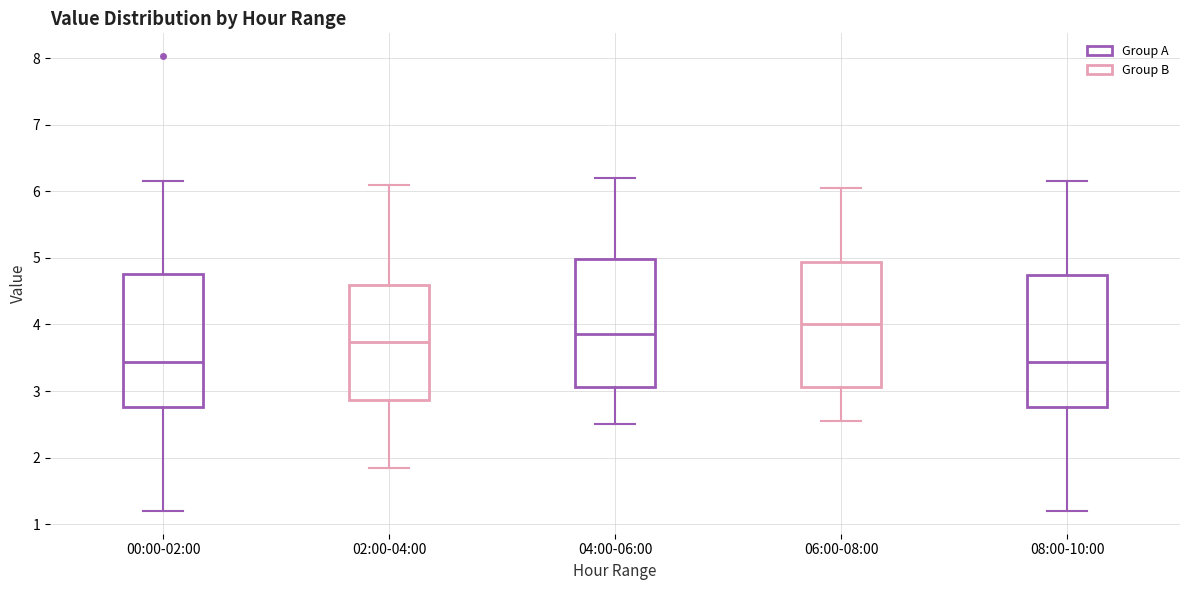

Where is the lower edge of the box for 00:00-02:00 on the y-axis? The values are not printed on the chart, so give them approximately, as read against the axis.

2.8